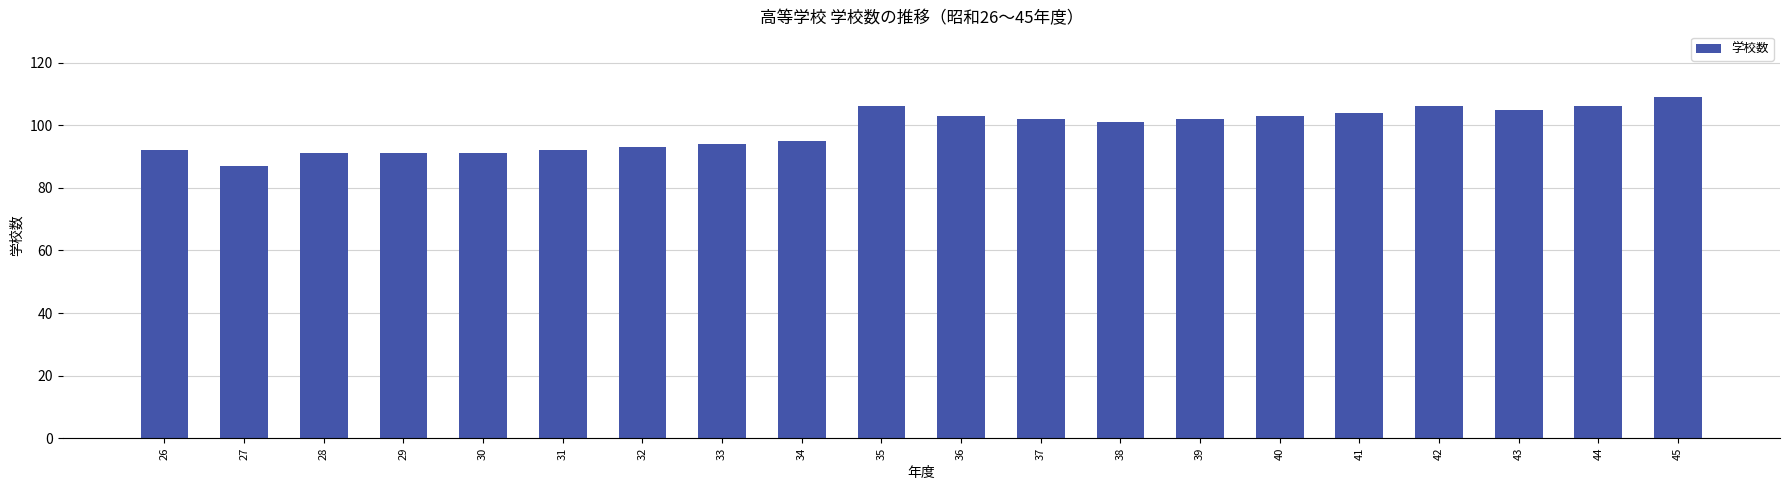

What is the difference between the values at 32 and 44?

13